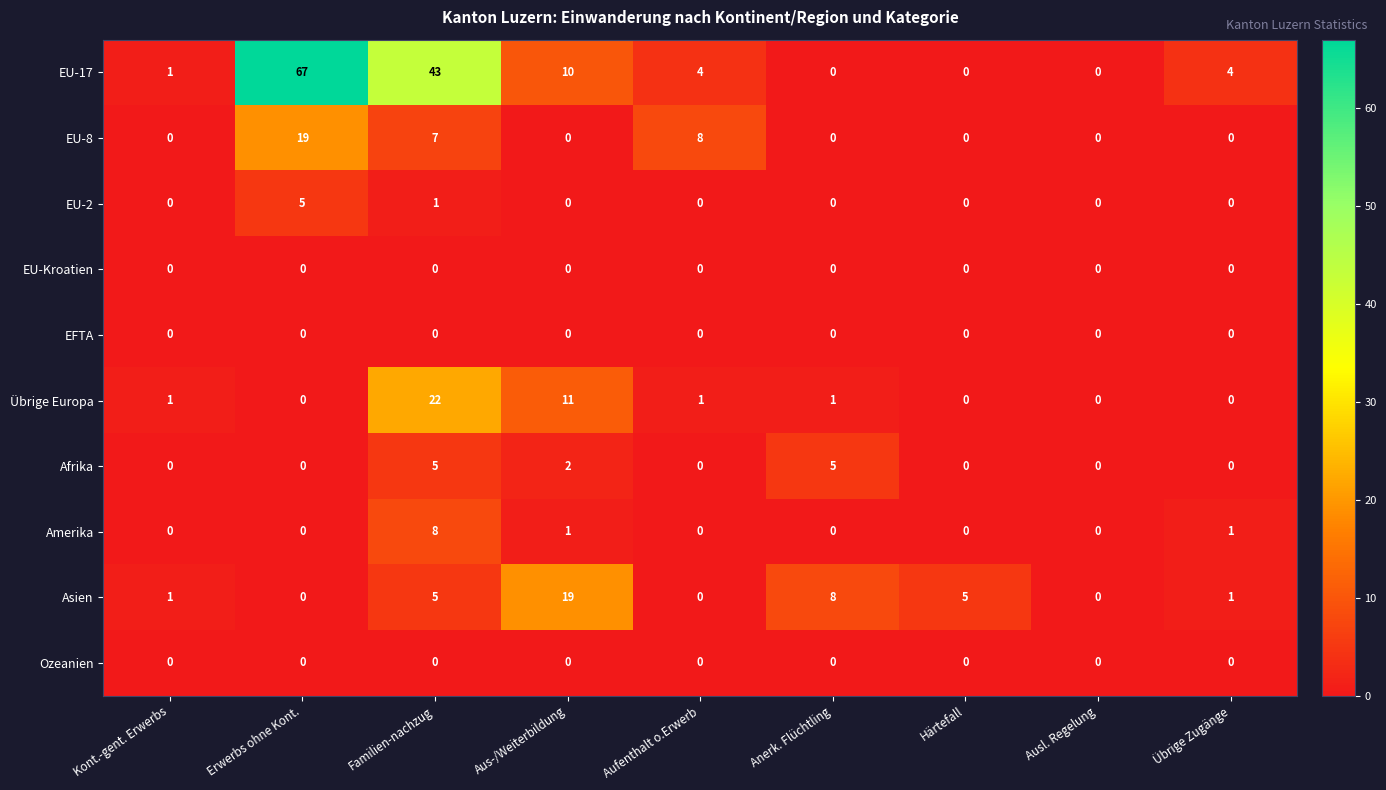

What is the difference between the second highest and second lowest values in the EU-8 series?

8